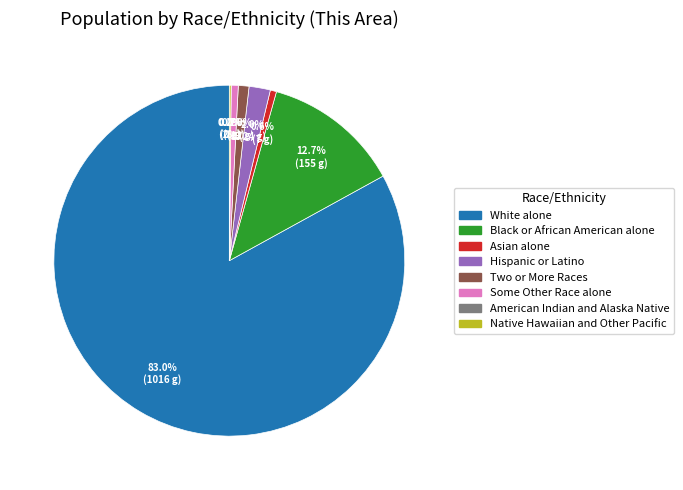

Which slice is the smallest?

American Indian and Alaska Native